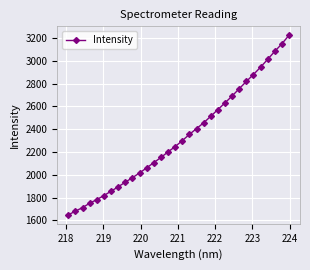

What is the value of the 15th point from the left?

2201.9